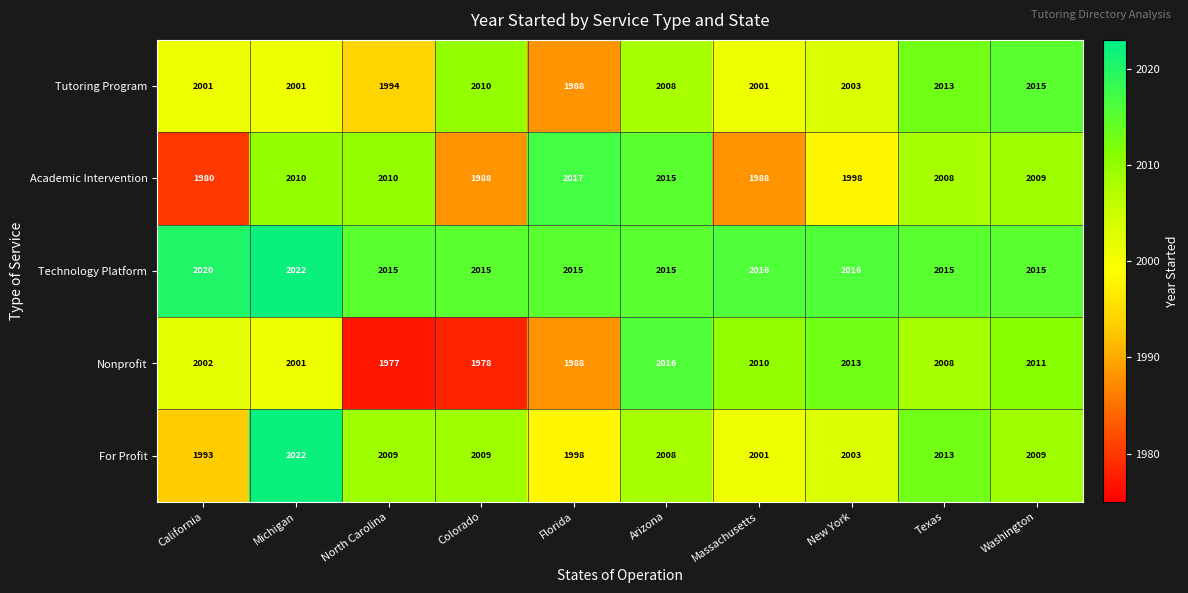

Is it true that Tutoring Program equals 1988 at Florida?

True